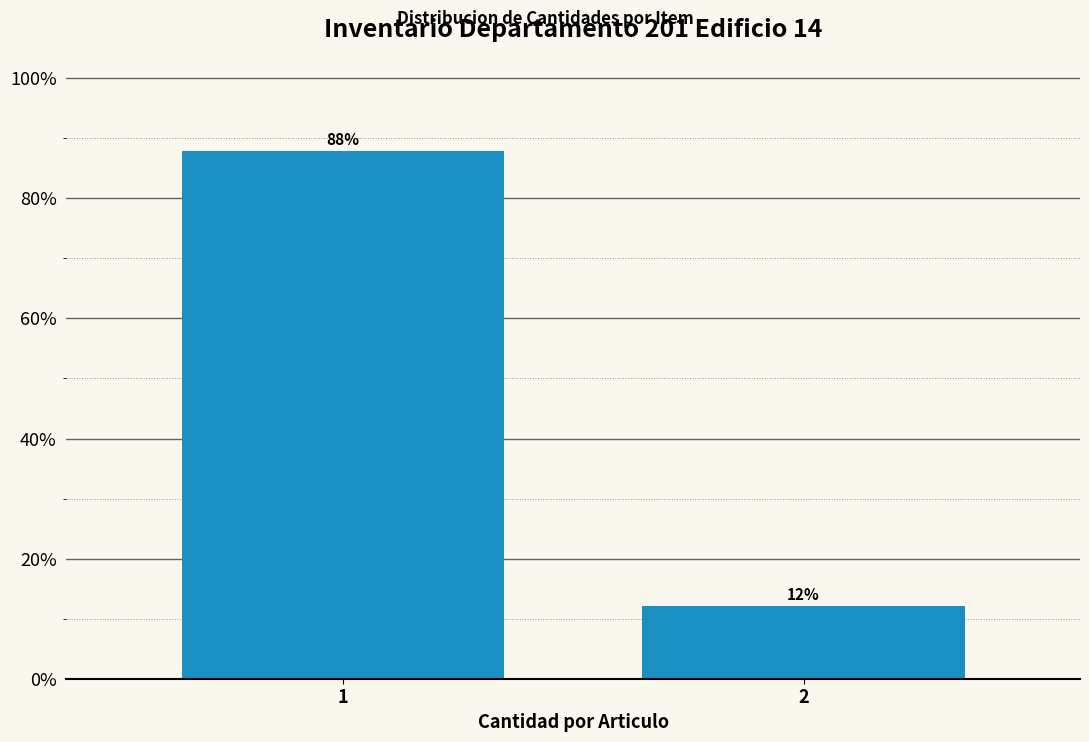

What is the greatest value displayed?

87.8